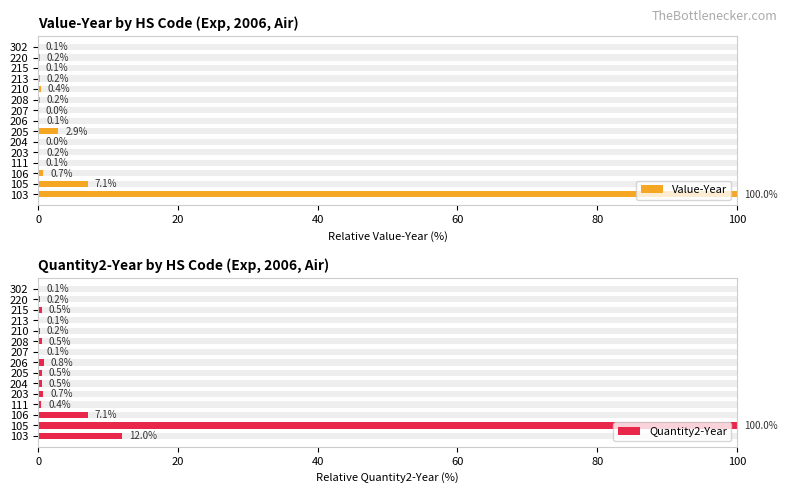

What is the average value of the Quantity2-Year series?

8.2